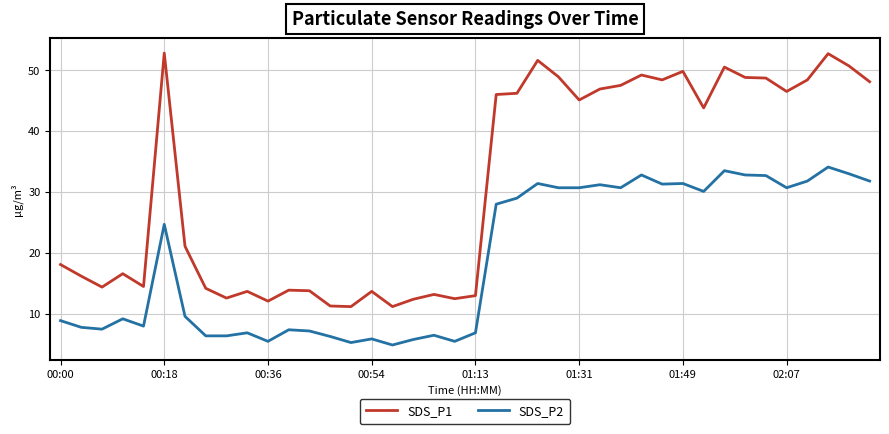

Which series has the largest total across all categories?

SDS_P1